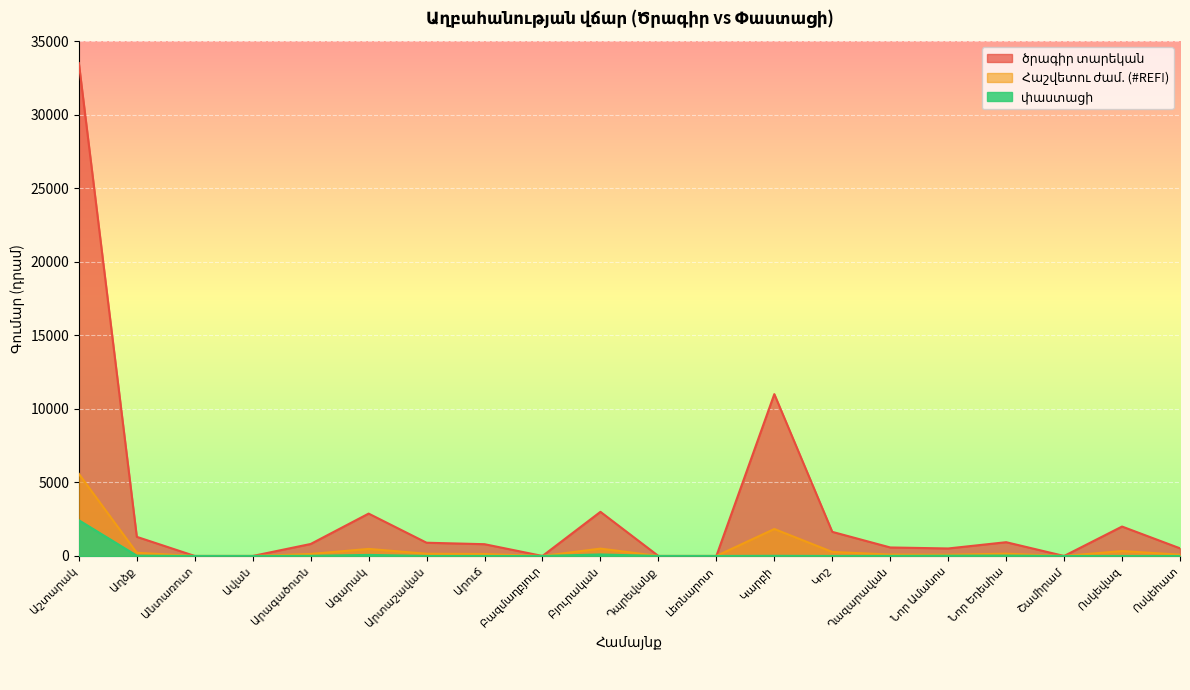

True or false: Հաշվետու ժամ. (#REF!) and փաստացի intersect in this chart.

False